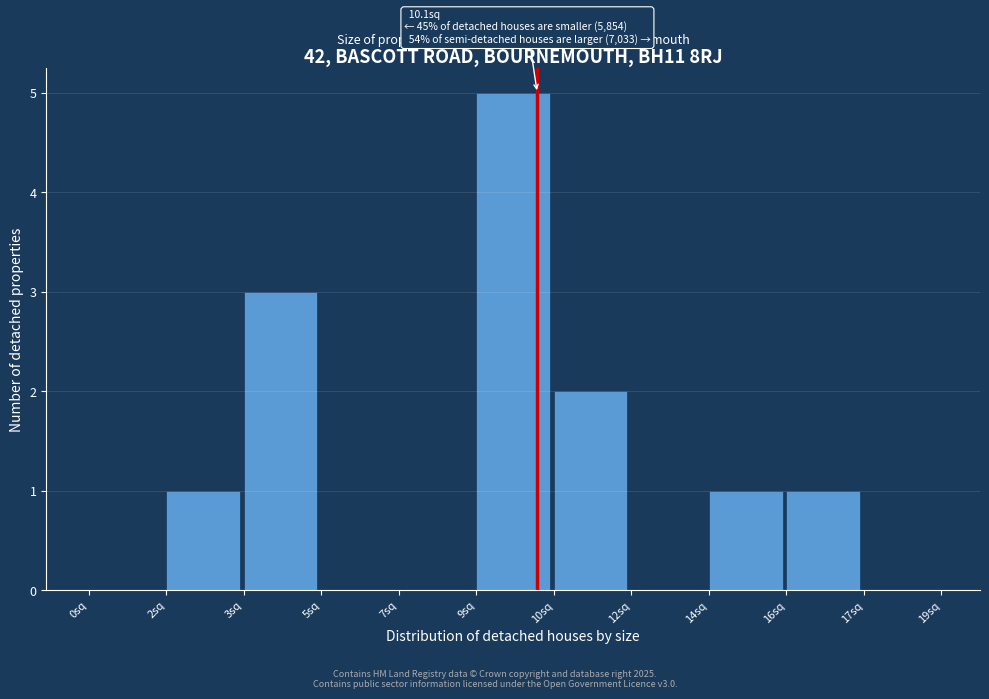

Reading right to left, transcribe all the data shown in this chart.

17sq=0	16sq=1	14sq=1	12sq=0	10sq=2	9sq=5	7sq=0	5sq=0	3sq=3	2sq=1	0sq=0